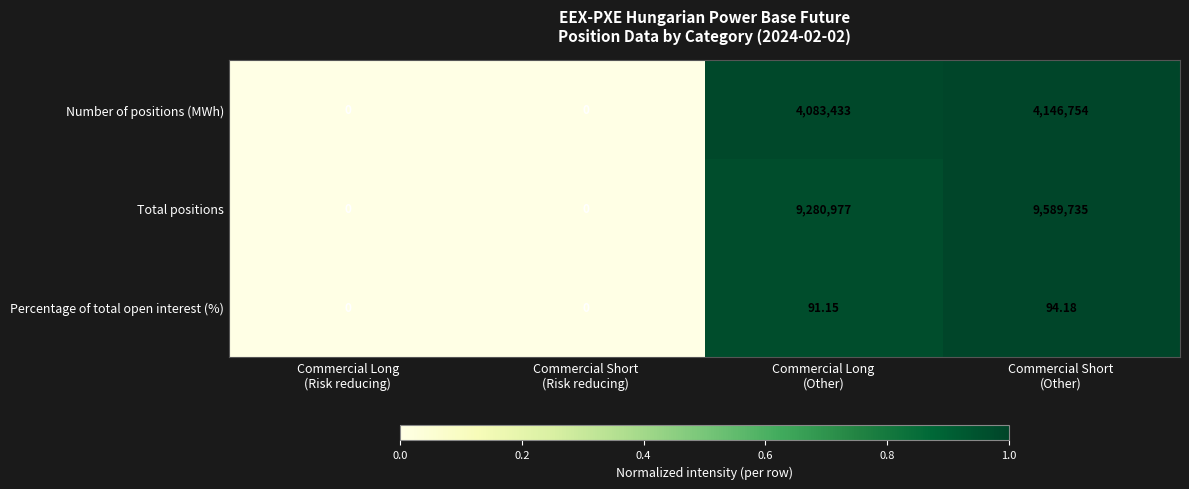

Which series has the largest range (max minus min)?

Total positions